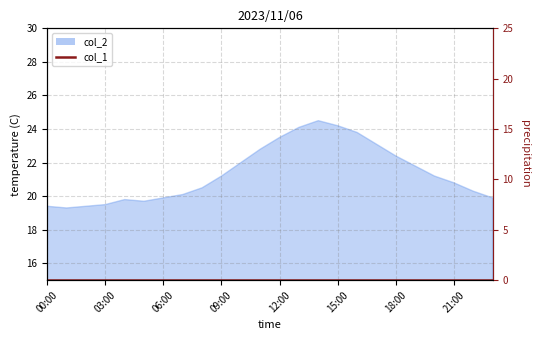

What is the difference between the second highest and second lowest values?

4.8